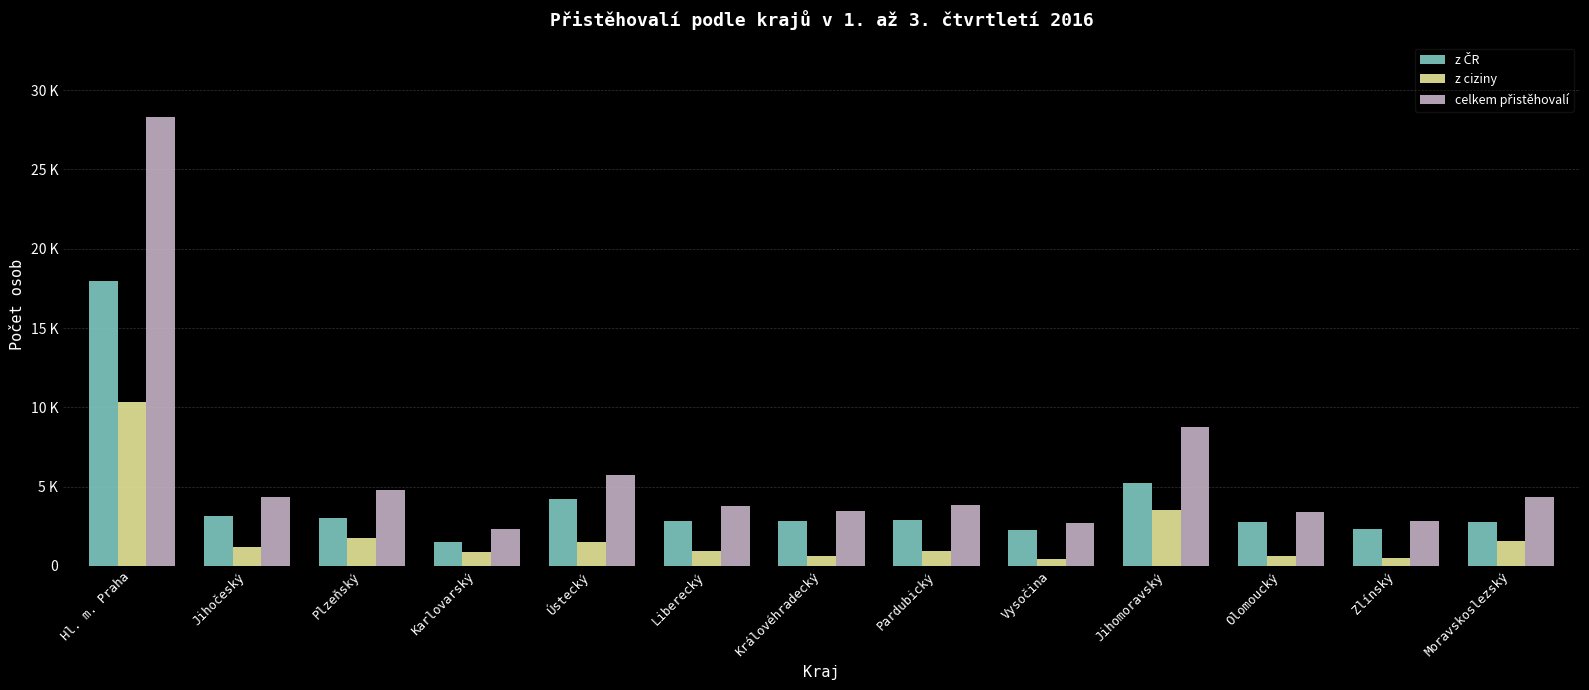

Reading left to right, extract all data points from this chart.

z ČR: Hl. m. Praha=17963	Jihočeský=3137	Plzeňský=3035	Karlovarský=1493	Ústecký=4215	Liberecký=2805	Královéhradecký=2824	Pardubický=2906	Vysočina=2292	Jihomoravský=5232	Olomoucký=2783	Zlínský=2306	Moravskoslezský=2749
z ciziny: Hl. m. Praha=10326	Jihočeský=1185	Plzeňský=1733	Karlovarský=858	Ústecký=1515	Liberecký=946	Královéhradecký=622	Pardubický=950	Vysočina=440	Jihomoravský=3514	Olomoucký=624	Zlínský=493	Moravskoslezský=1589
celkem přistěhovalí: Hl. m. Praha=28289	Jihočeský=4322	Plzeňský=4768	Karlovarský=2351	Ústecký=5730	Liberecký=3751	Královéhradecký=3446	Pardubický=3856	Vysočina=2732	Jihomoravský=8746	Olomoucký=3407	Zlínský=2799	Moravskoslezský=4338